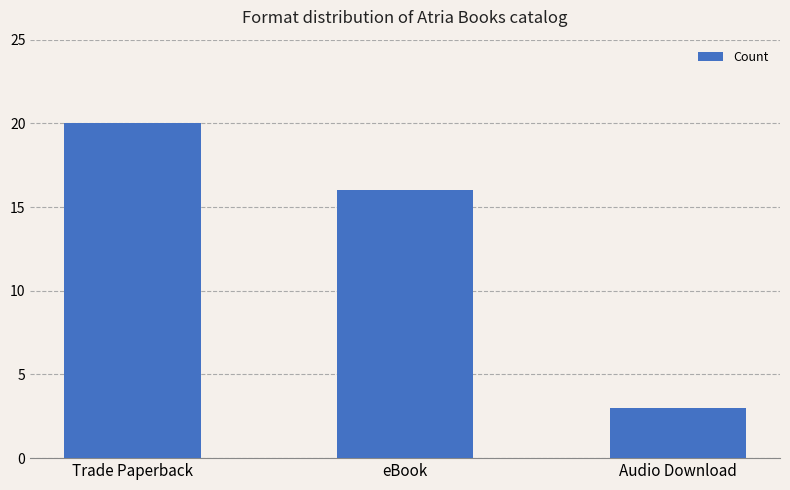

What is the difference between the maximum and minimum values?

17